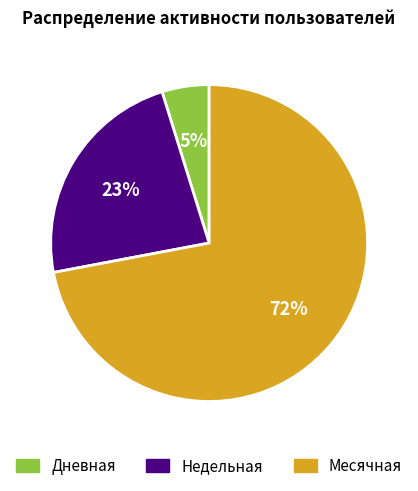

To the nearest percent, what percentage of the pie is Дневная?

5%